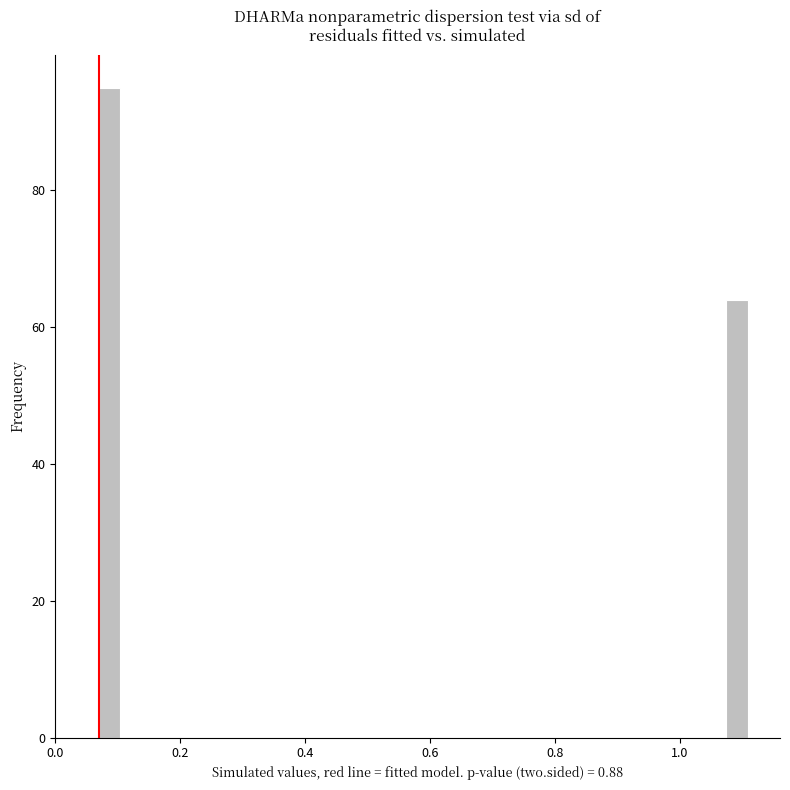

Read against the x-axis, roughly where is the centre of the tallest bar?

0.08